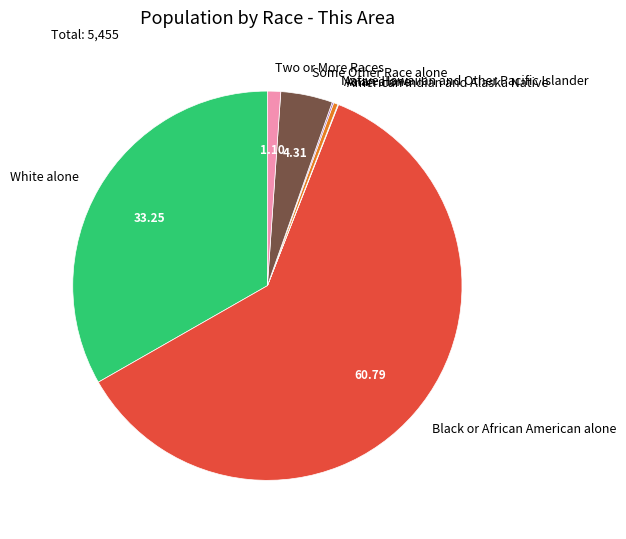

Which slice is the largest?

Black or African American alone